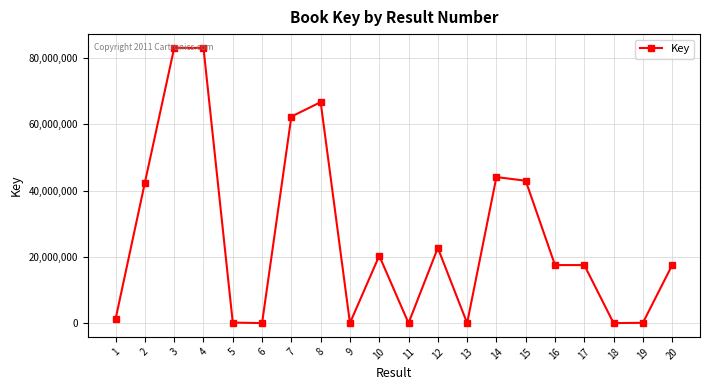

What is the greatest value displayed?

83123215